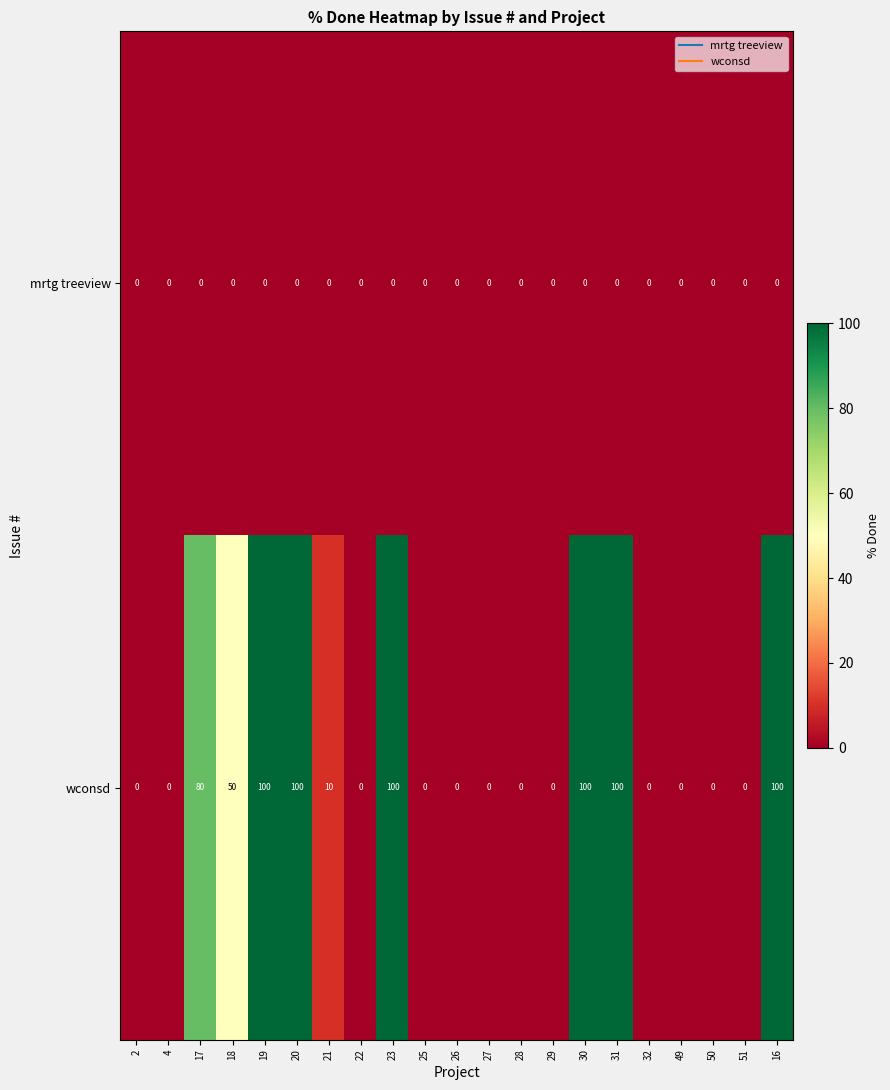

Rank the series by their average value, from lowest to highest.

mrtg treeview, wconsd